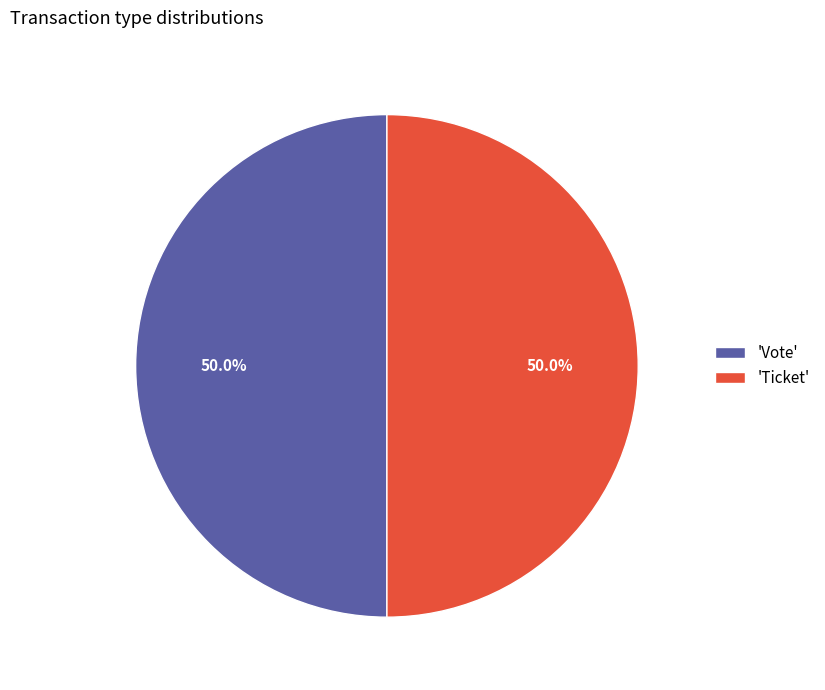

Approximately how many times larger is the value at 'Ticket' compared to 'Vote'?

1.0